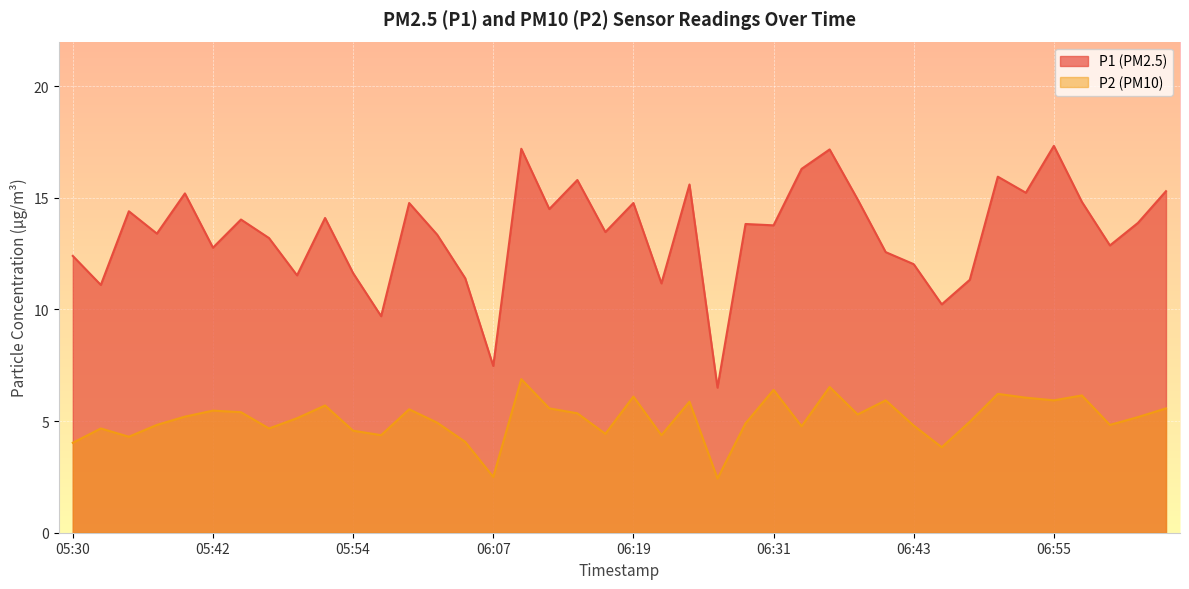

What position from the left is 06:45?

32